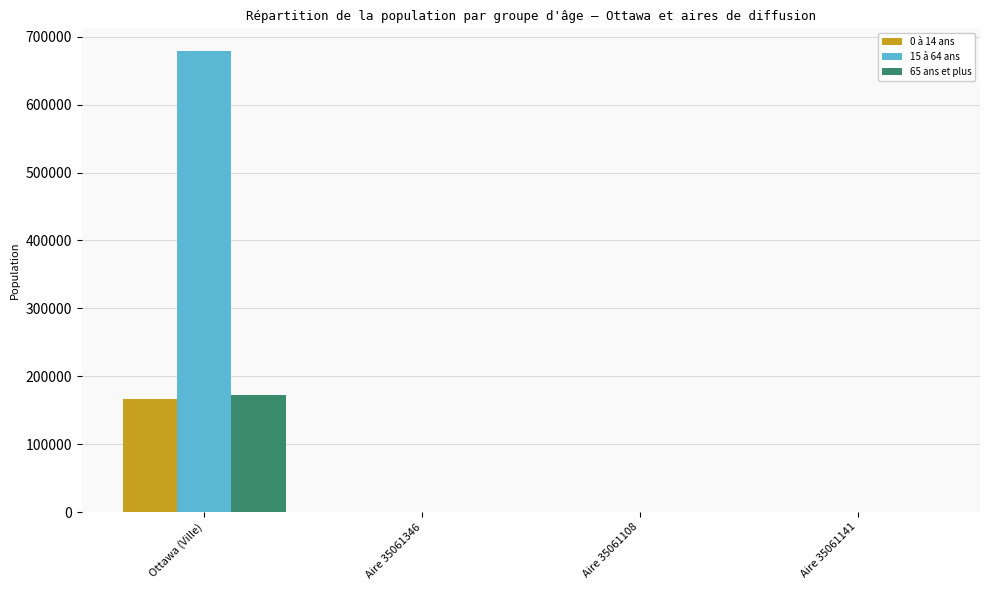

Which series has the largest total across all categories?

15 à 64 ans